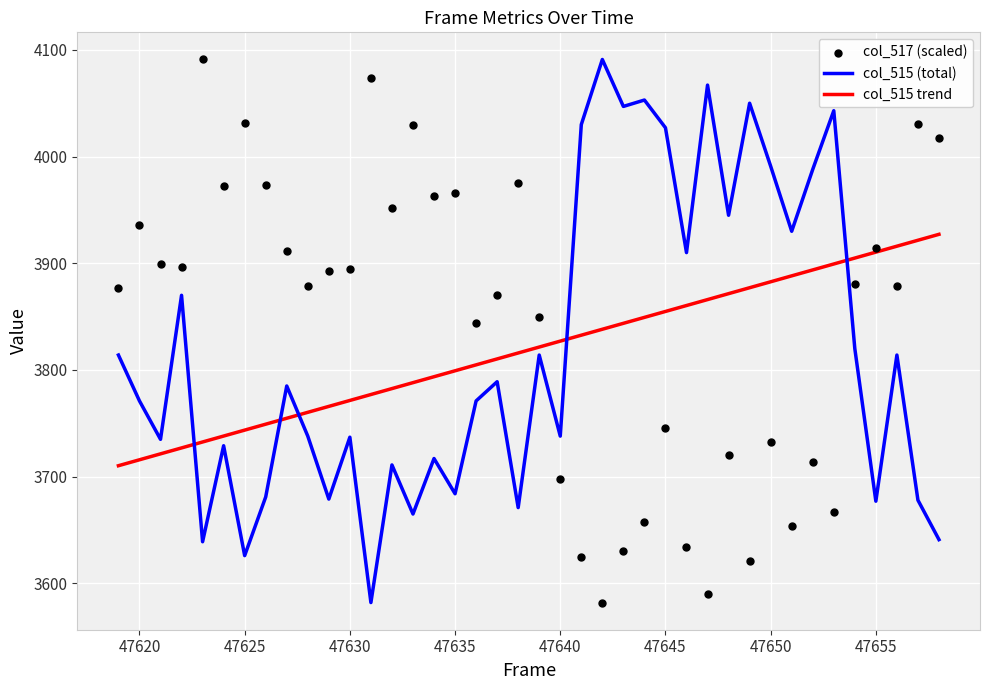

At how many categories does at least one series exceed 3646?

40